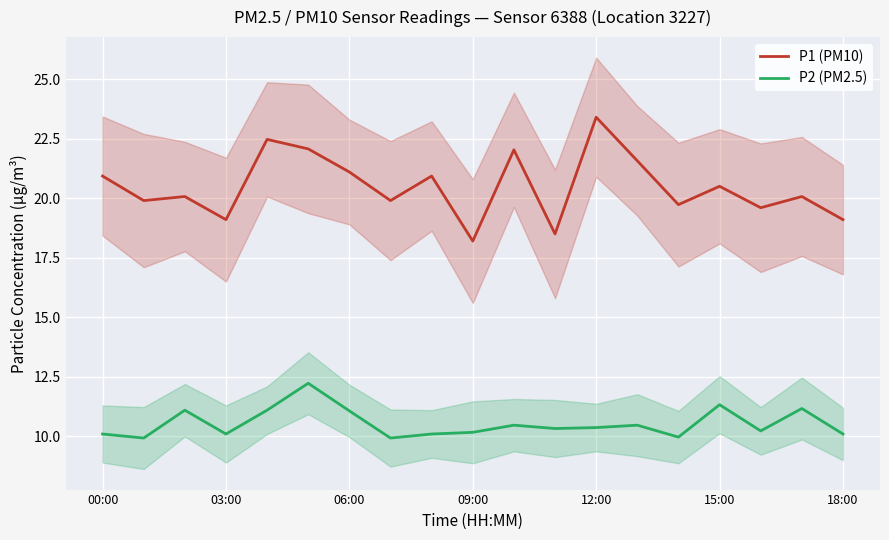

Is the value of P1 (PM10) at 03:00 greater than the value of P2 (PM2.5) at 03:00?

Yes